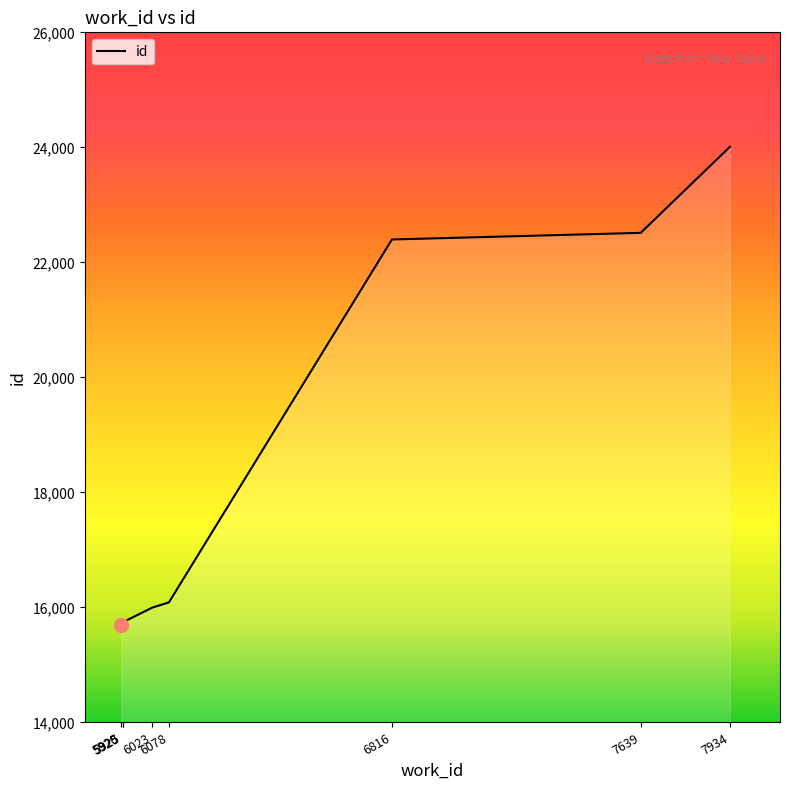

What is the difference between the maximum and minimum values?

8310